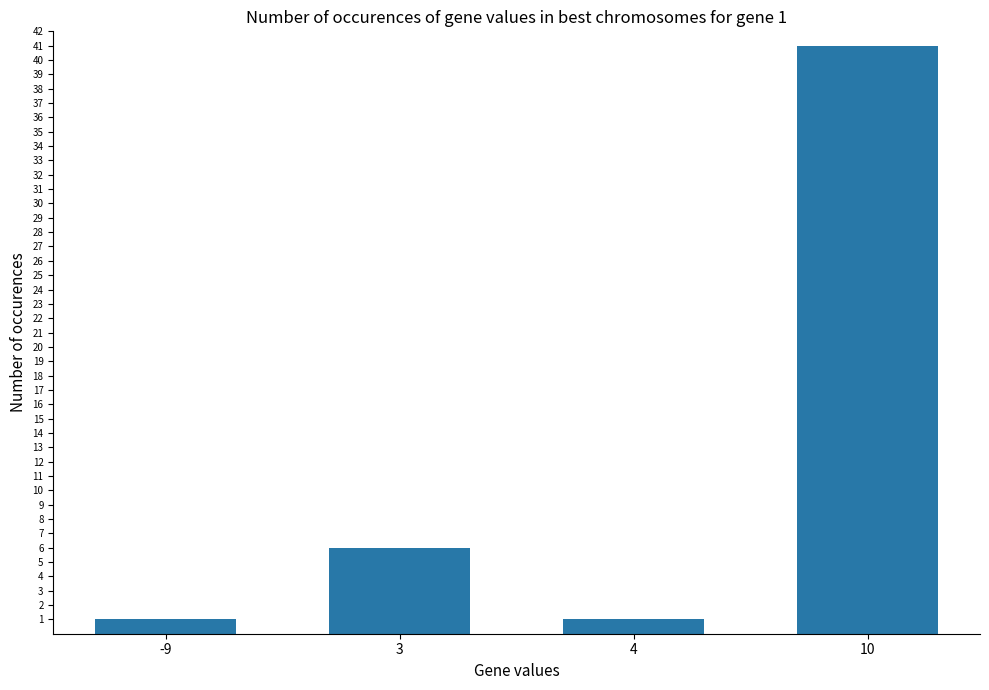

What is the greatest value displayed?

41